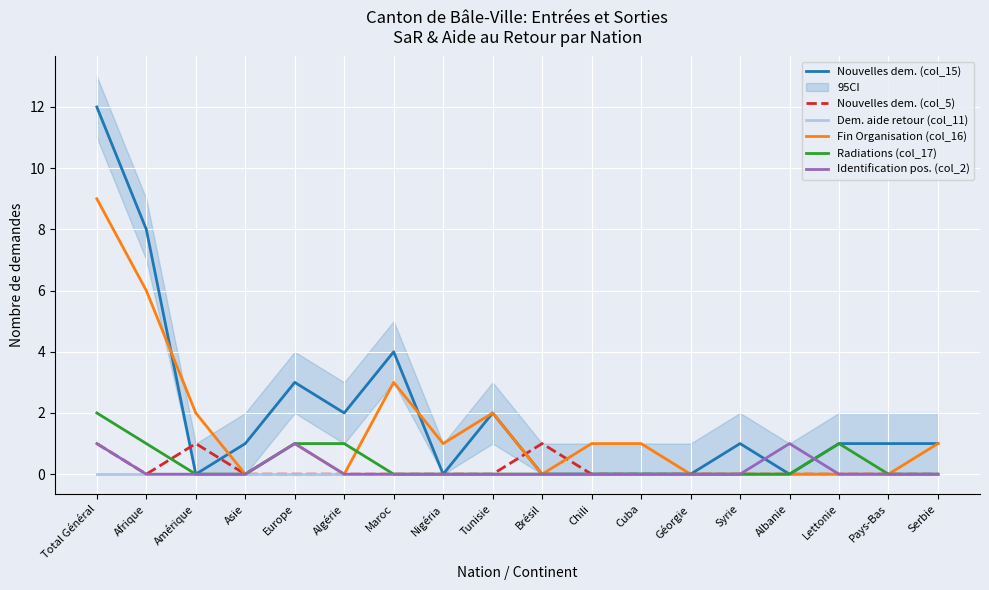

Count the number of categories in the chart.

18